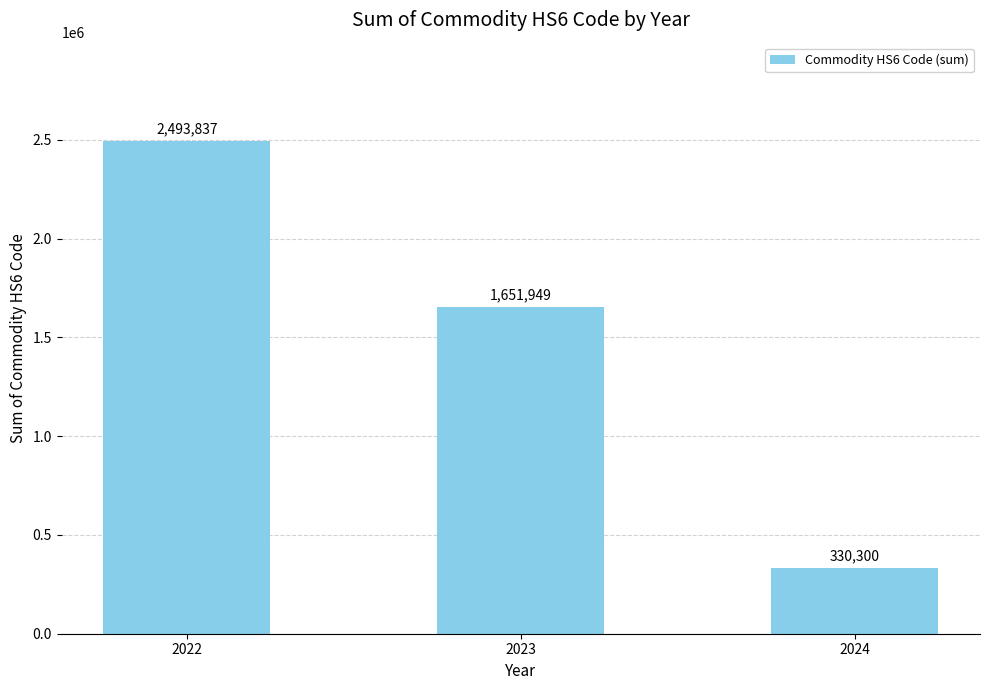

Between 2024 and 2022, which is larger?

2022